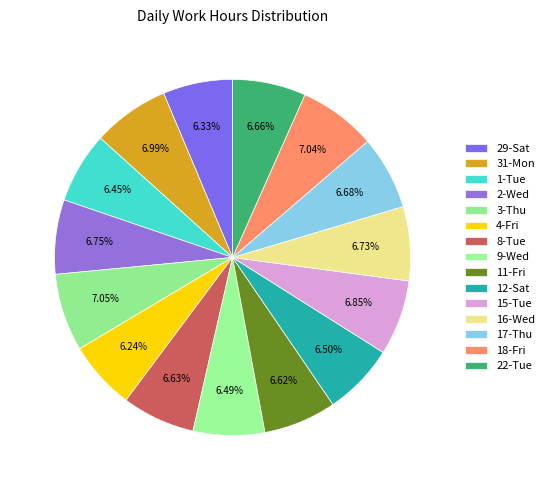

Is it true that 17-Thu is 7% of the pie?

True